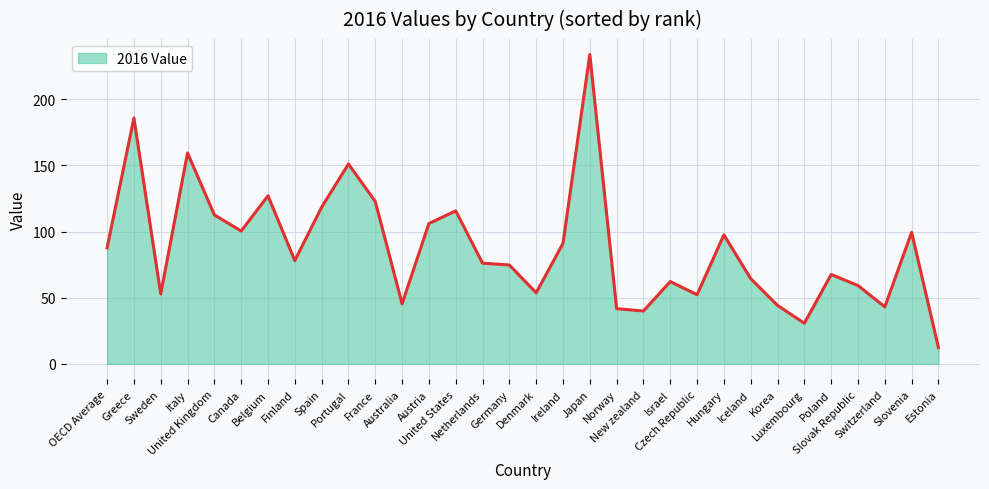

What is the difference between the maximum and minimum values?

221.3